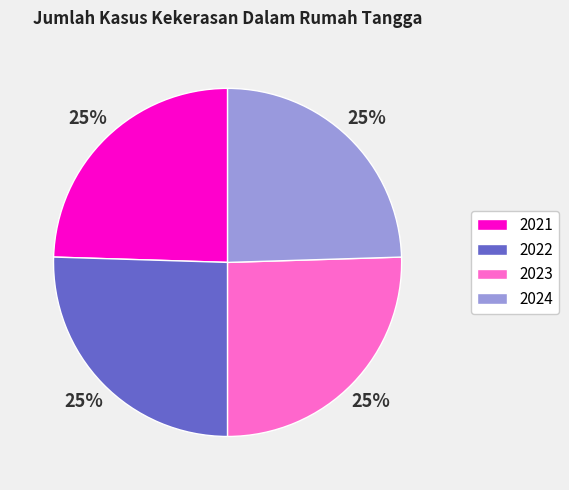

Count the number of slices in the pie.

4